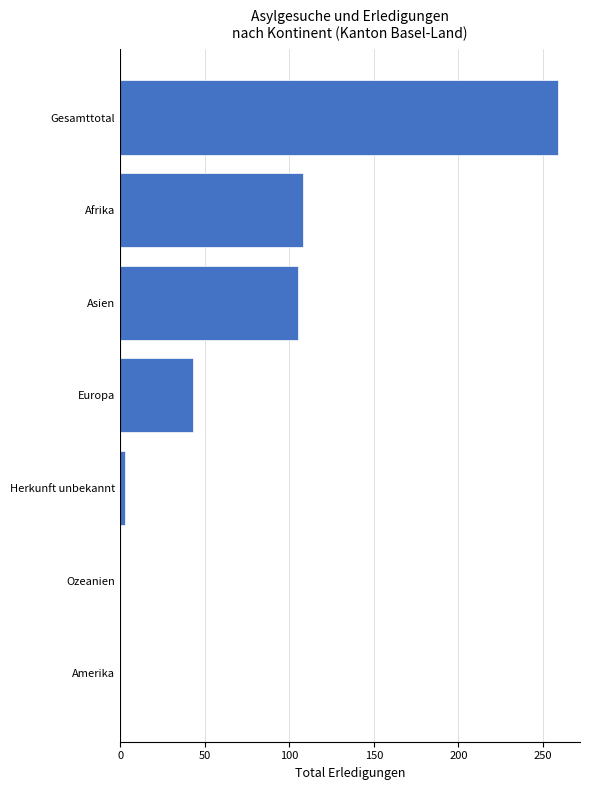

Read the value at Gesamttotal.

259